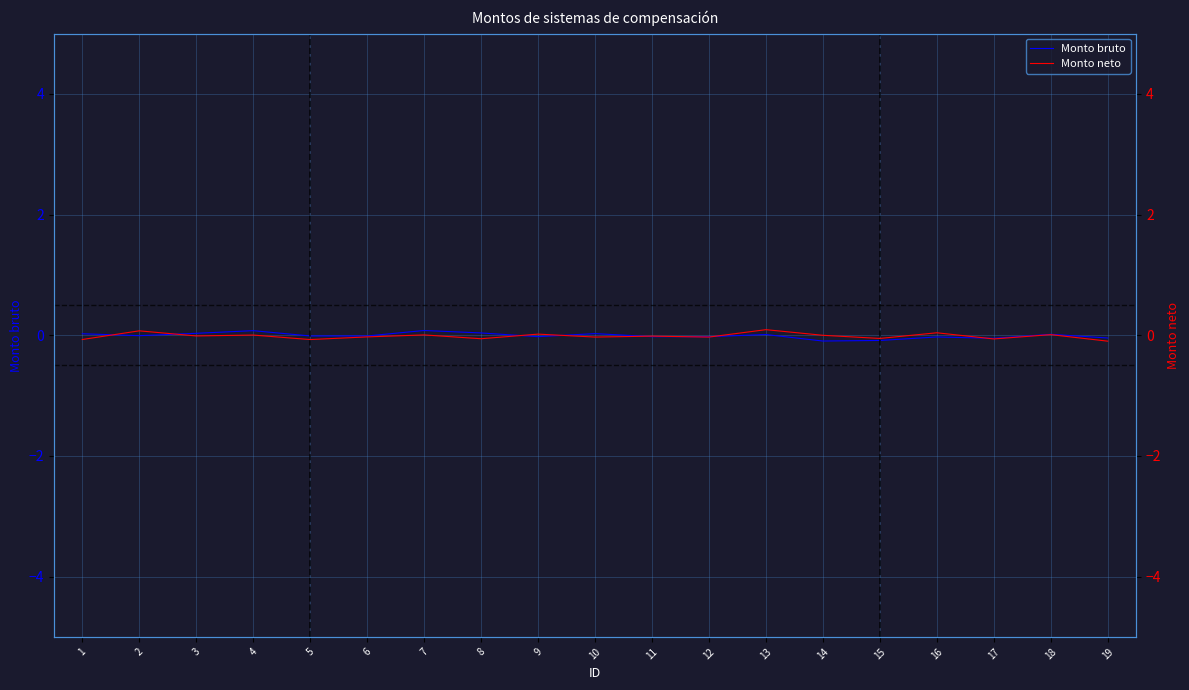

What is the difference between the Monto neto values at 19 and 12?

0.1